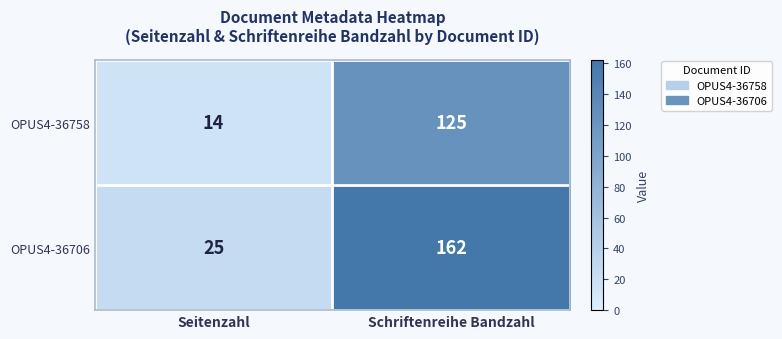

At how many categories does at least one series exceed 27?

1